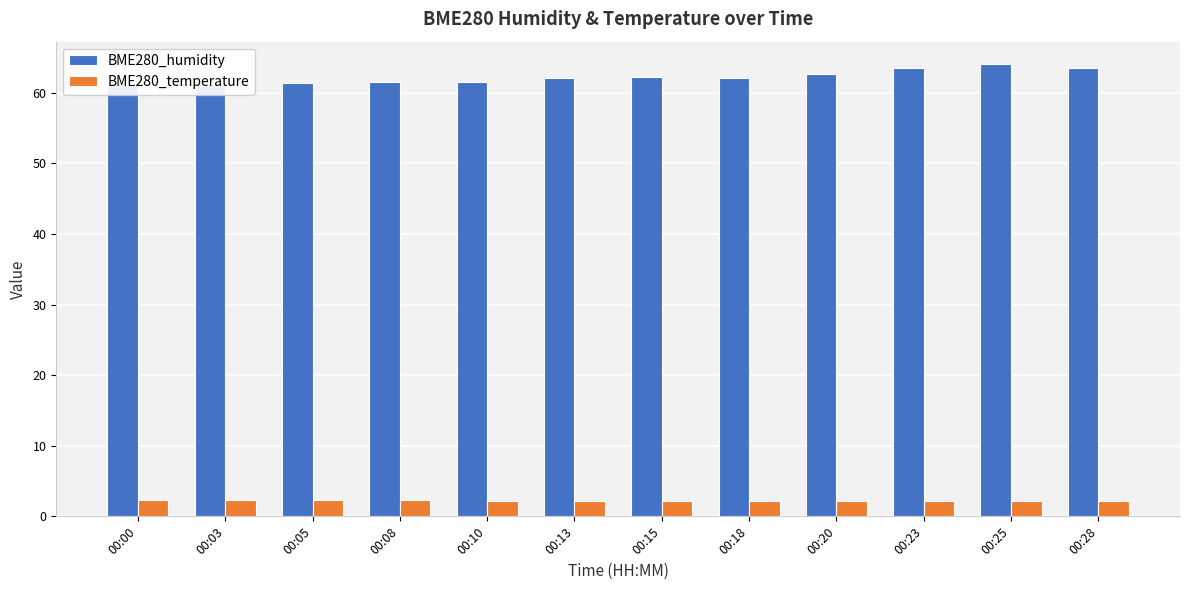

What is the value of the BME280_temperature bar at the 11th from the left?

2.2